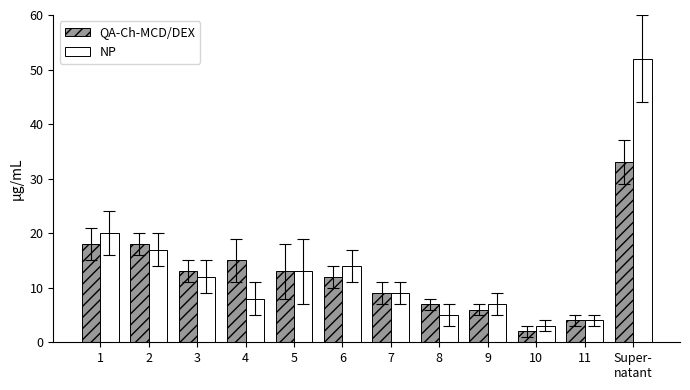

Rank the categories by NP value from lowest to highest.

10, 11, 8, 9, 4, 7, 3, 5, 6, 2, 1, Super-
natant